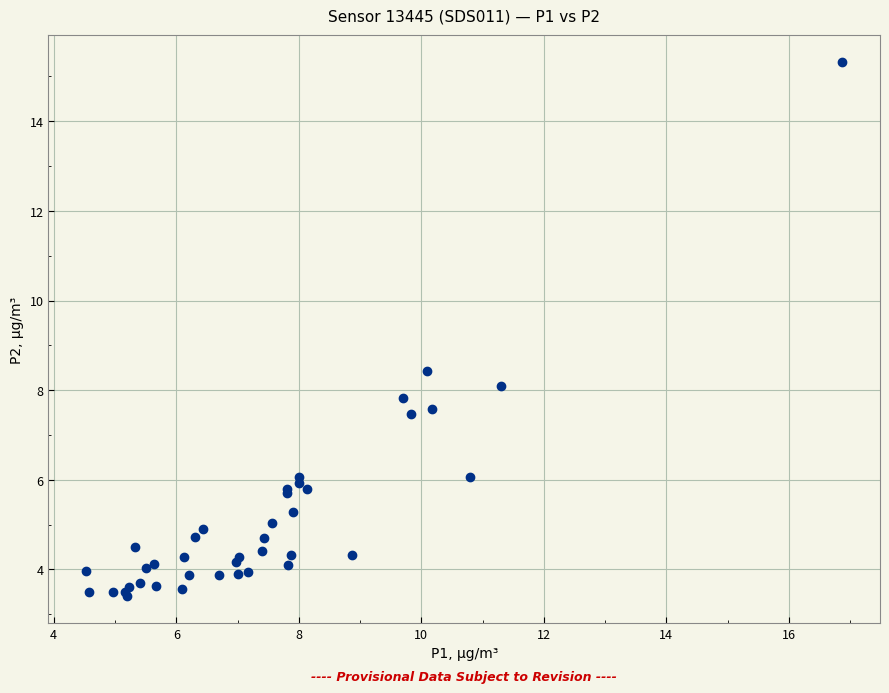

What Y value in the scatter plot is closest to 9?

8.4